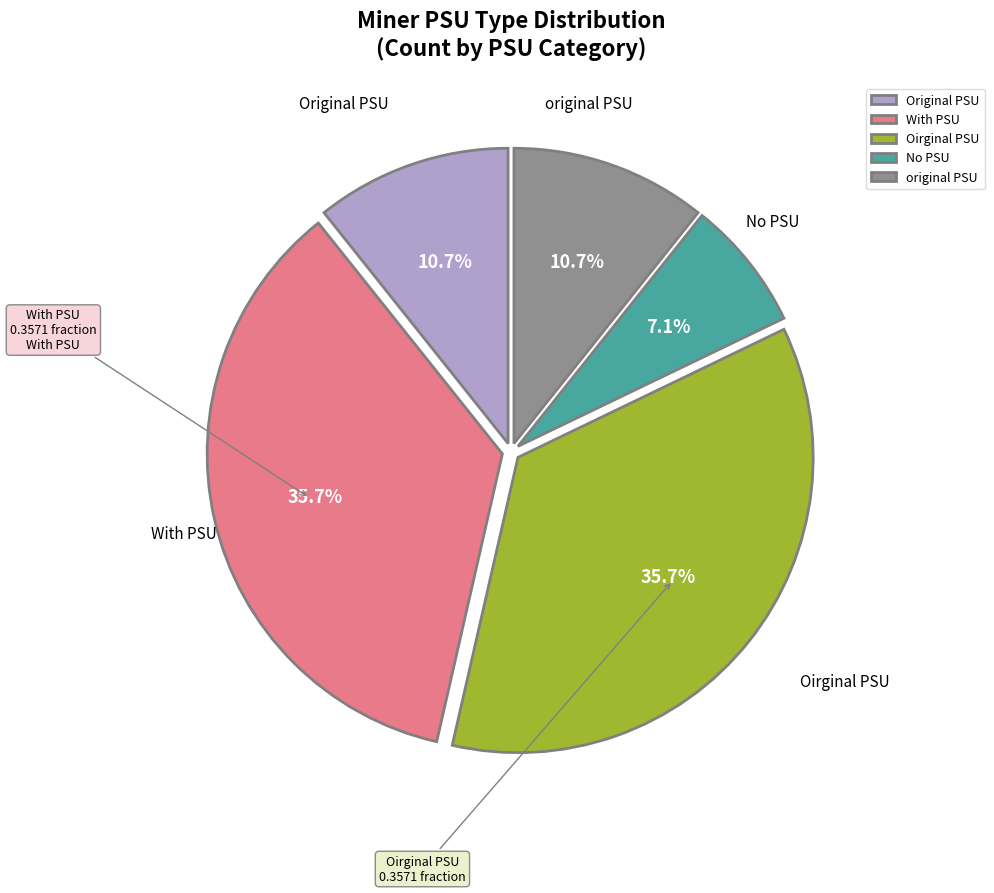

Is it true that With PSU is 36% of the pie?

True